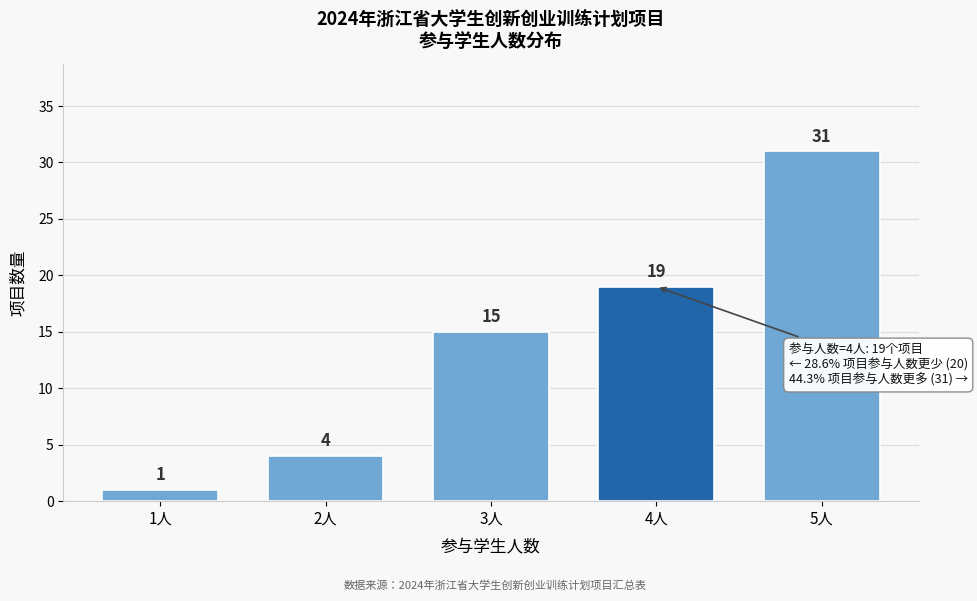

Reading left to right, extract all data points from this chart.

1	4	15	19	31